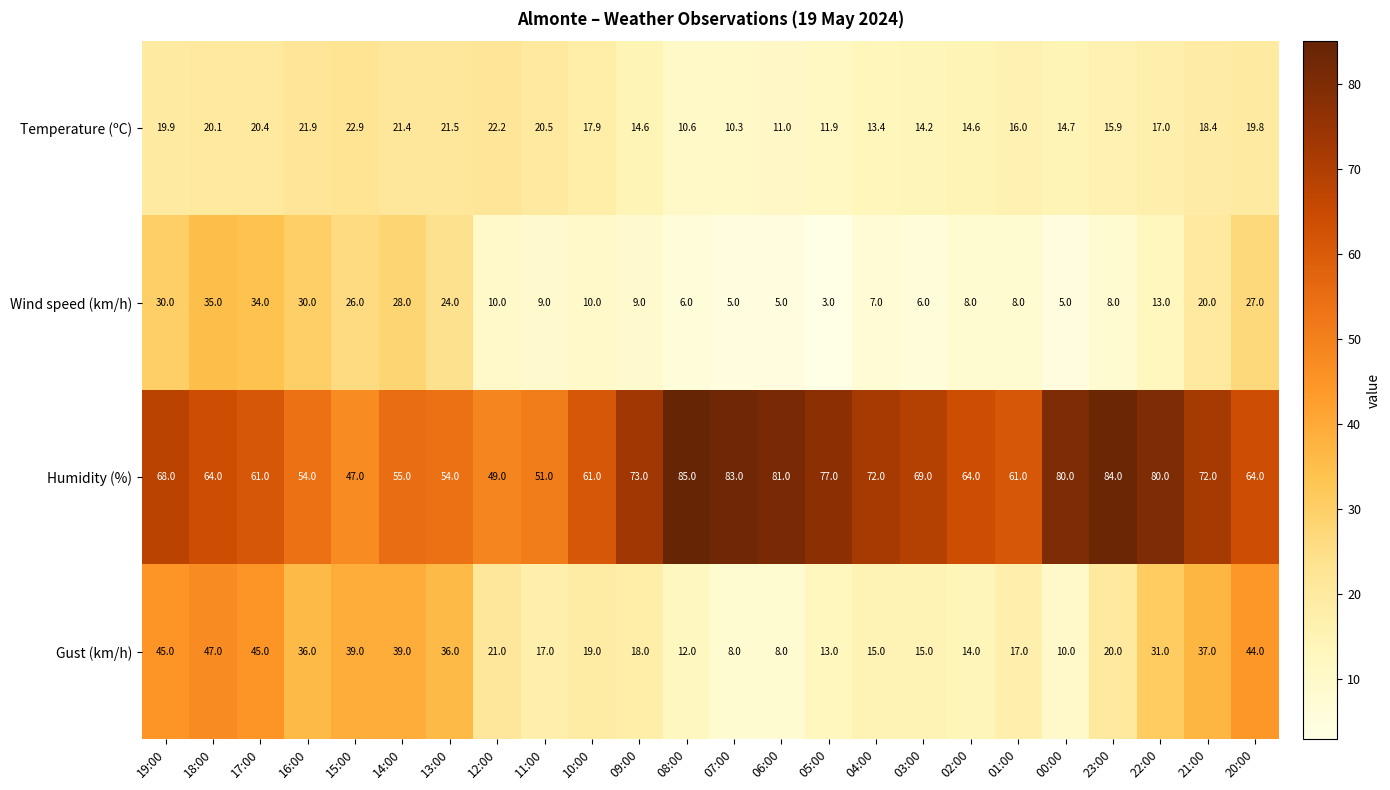

Between 16:00 and 01:00, which series saw the biggest shift?

Wind speed (km/h)